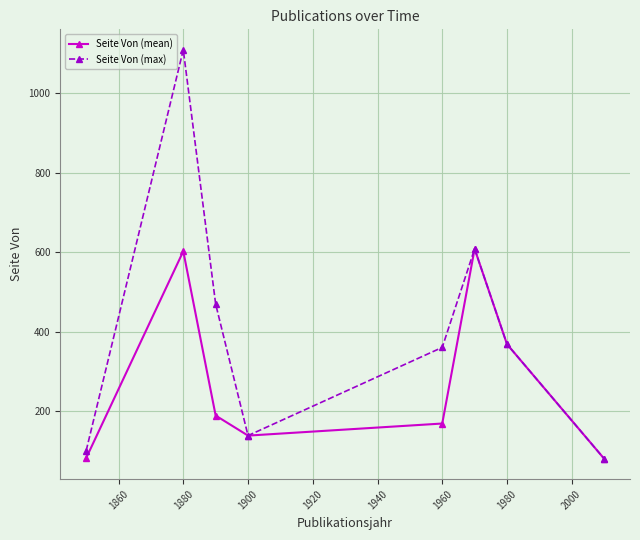

What are all the series names shown in the legend?

Seite Von (mean), Seite Von (max)